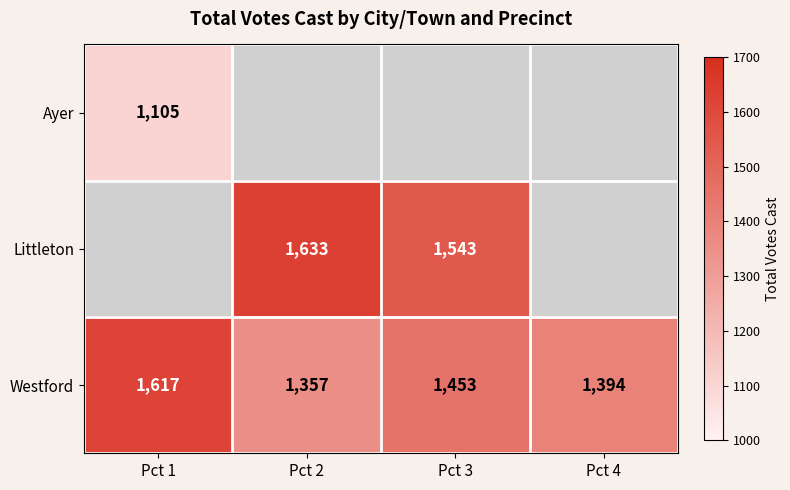

List the labels in order of Westford value, largest first.

Pct 1, Pct 3, Pct 4, Pct 2